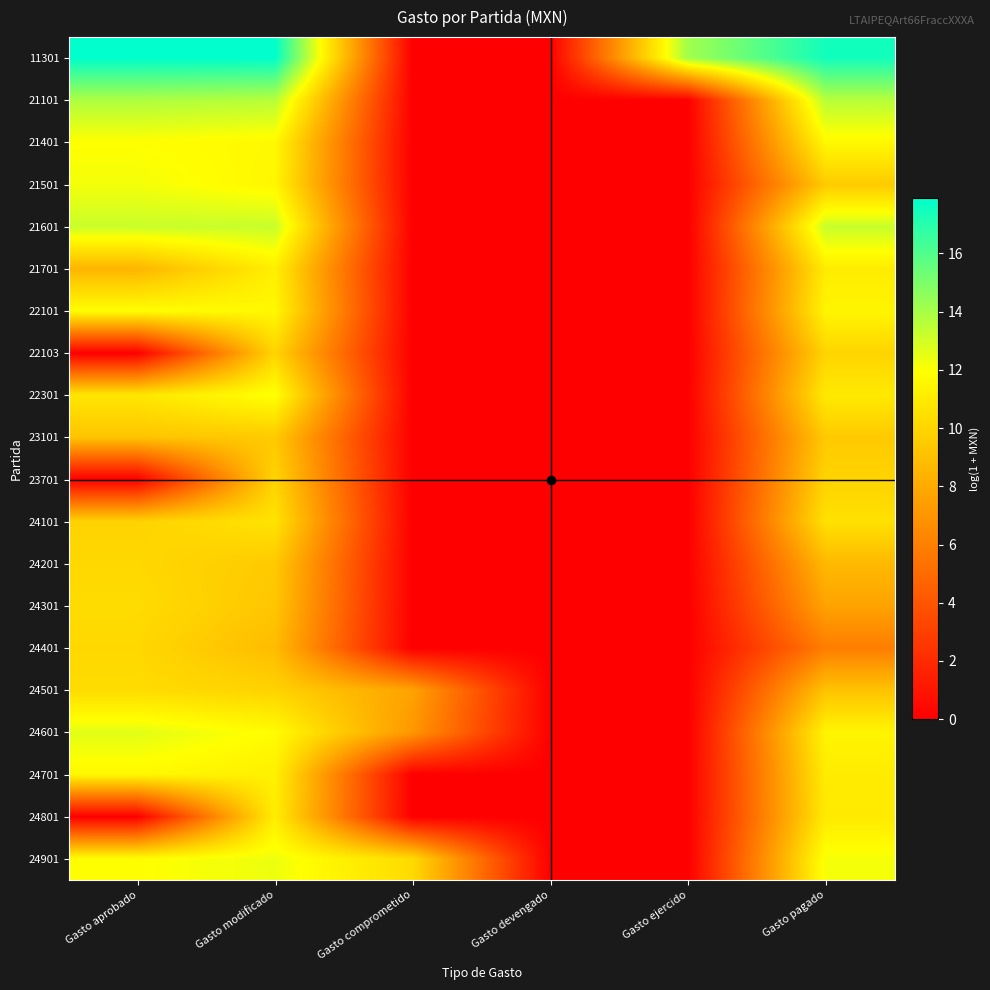

What is the spread (max minus min) of values at Gasto aprobado?

17.9